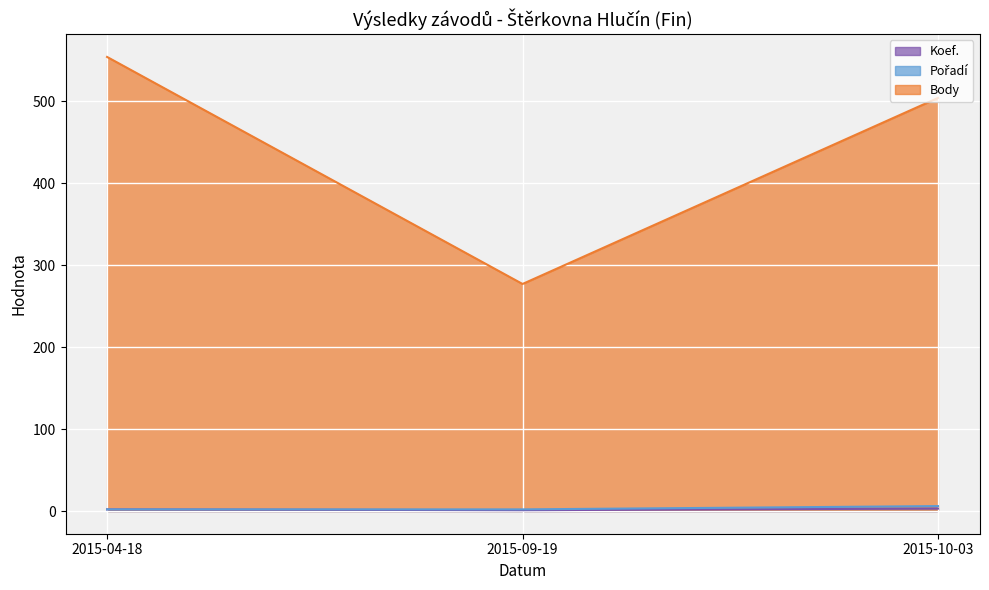

What is the sum of all Body values?

1335